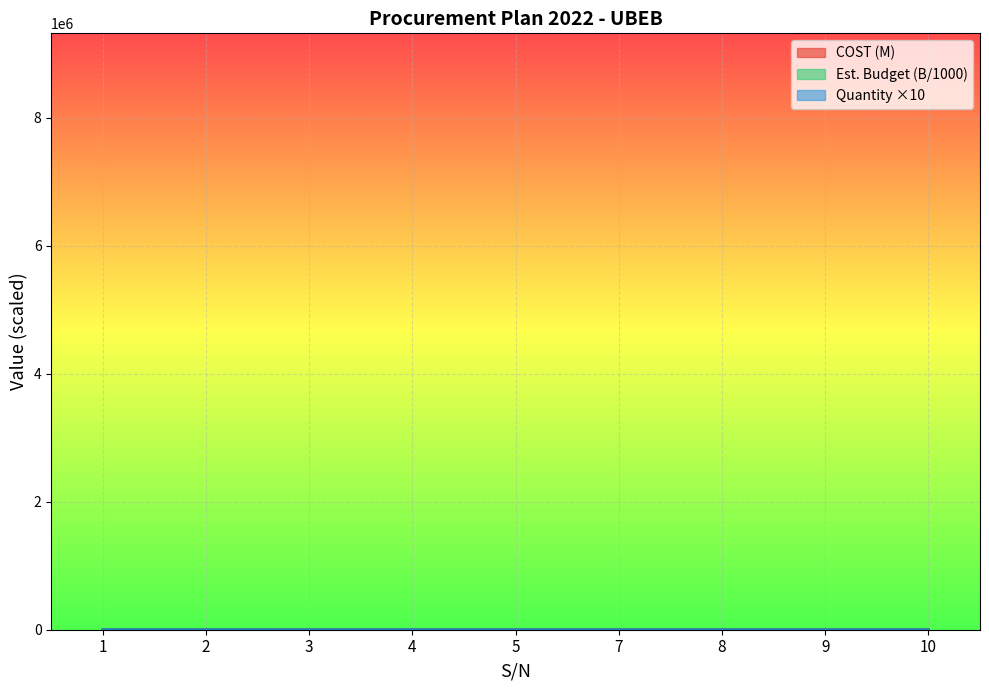

Which series has the largest total across all categories?

Estimated Budget